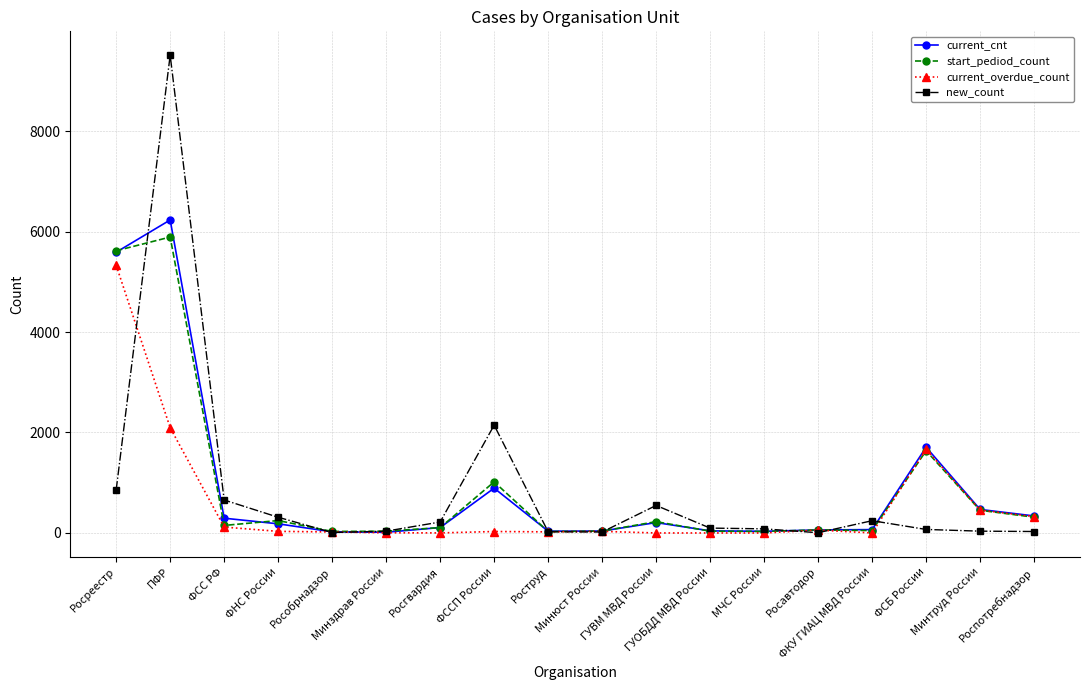

True or false: start_pediod_count has more than 0 points higher than both neighbors.

True